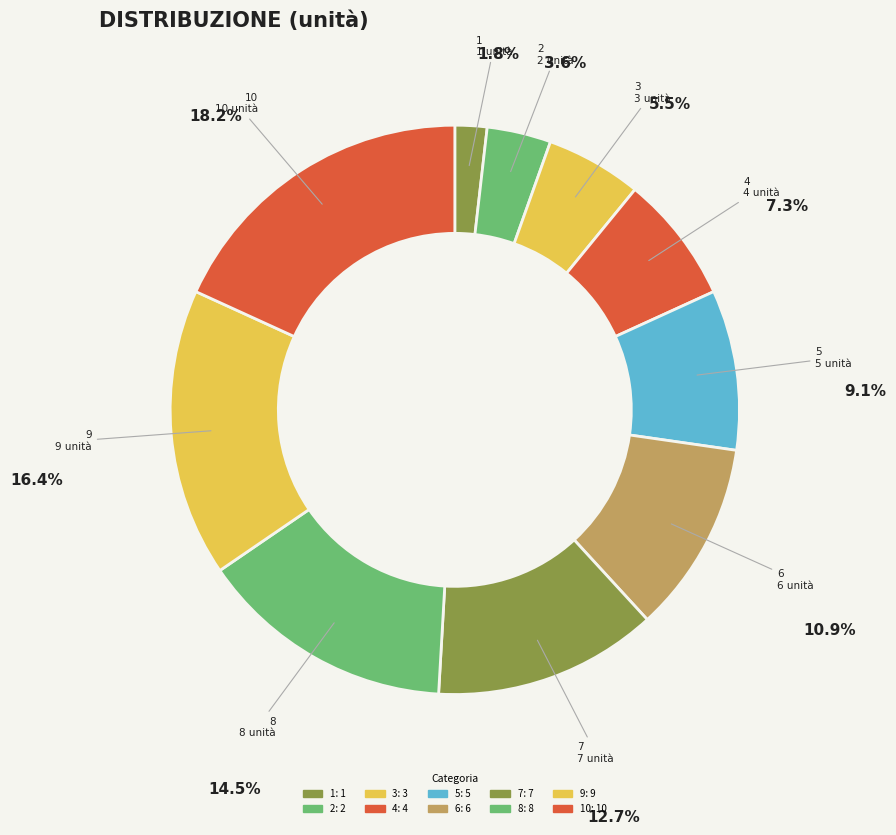

Does any single category account for the majority?

No